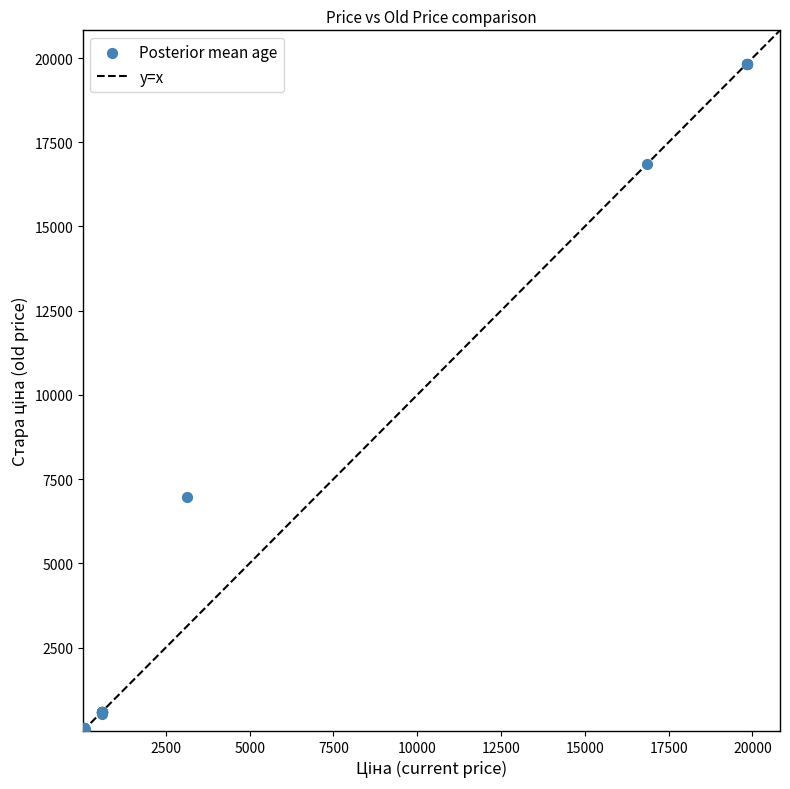

What Y value in the scatter plot is closest to 9945?

6970.8